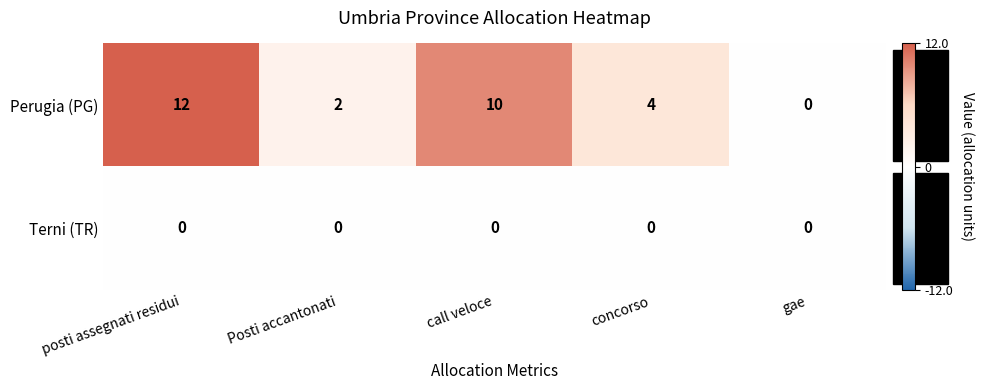

At how many categories does at least one series exceed 3?

3